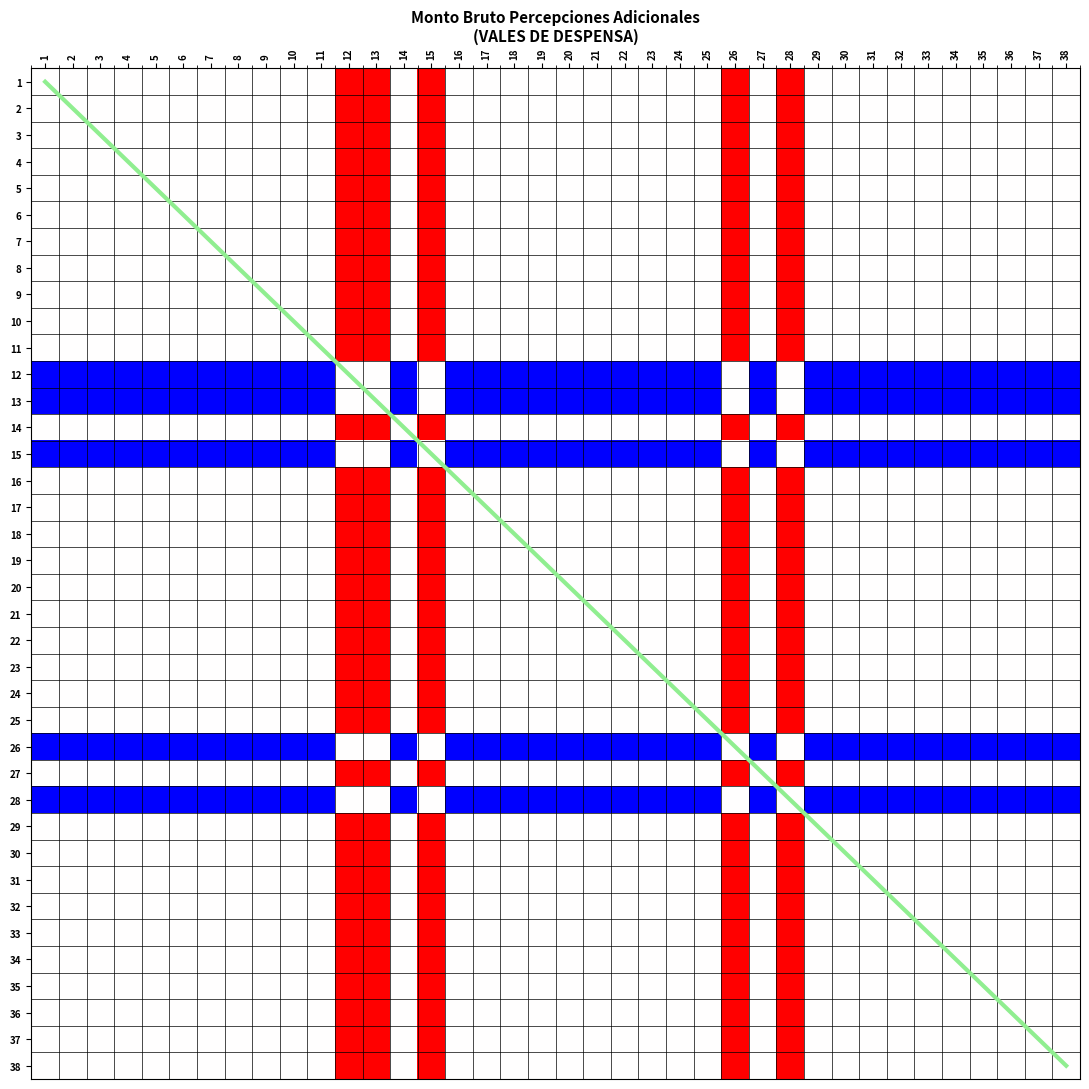

What is the highest value of the row_30 series?

1